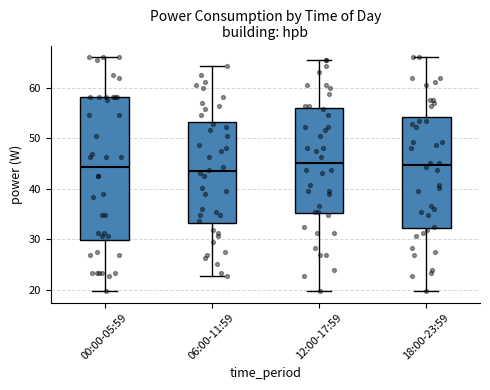

Reading left to right, transcribe this box plot: for each box, give where its median line is, the range the box spans, and where its two whiskers end, as read against the y-axis. The values are not printed on the chart, so give them approximately, as read against the axis.

00:00-05:59: median 44, box 30 to 58, whiskers 20 to 66
06:00-11:59: median 44, box 33 to 53, whiskers 23 to 64
12:00-17:59: median 45, box 35 to 56, whiskers 20 to 65
18:00-23:59: median 45, box 32 to 54, whiskers 20 to 66